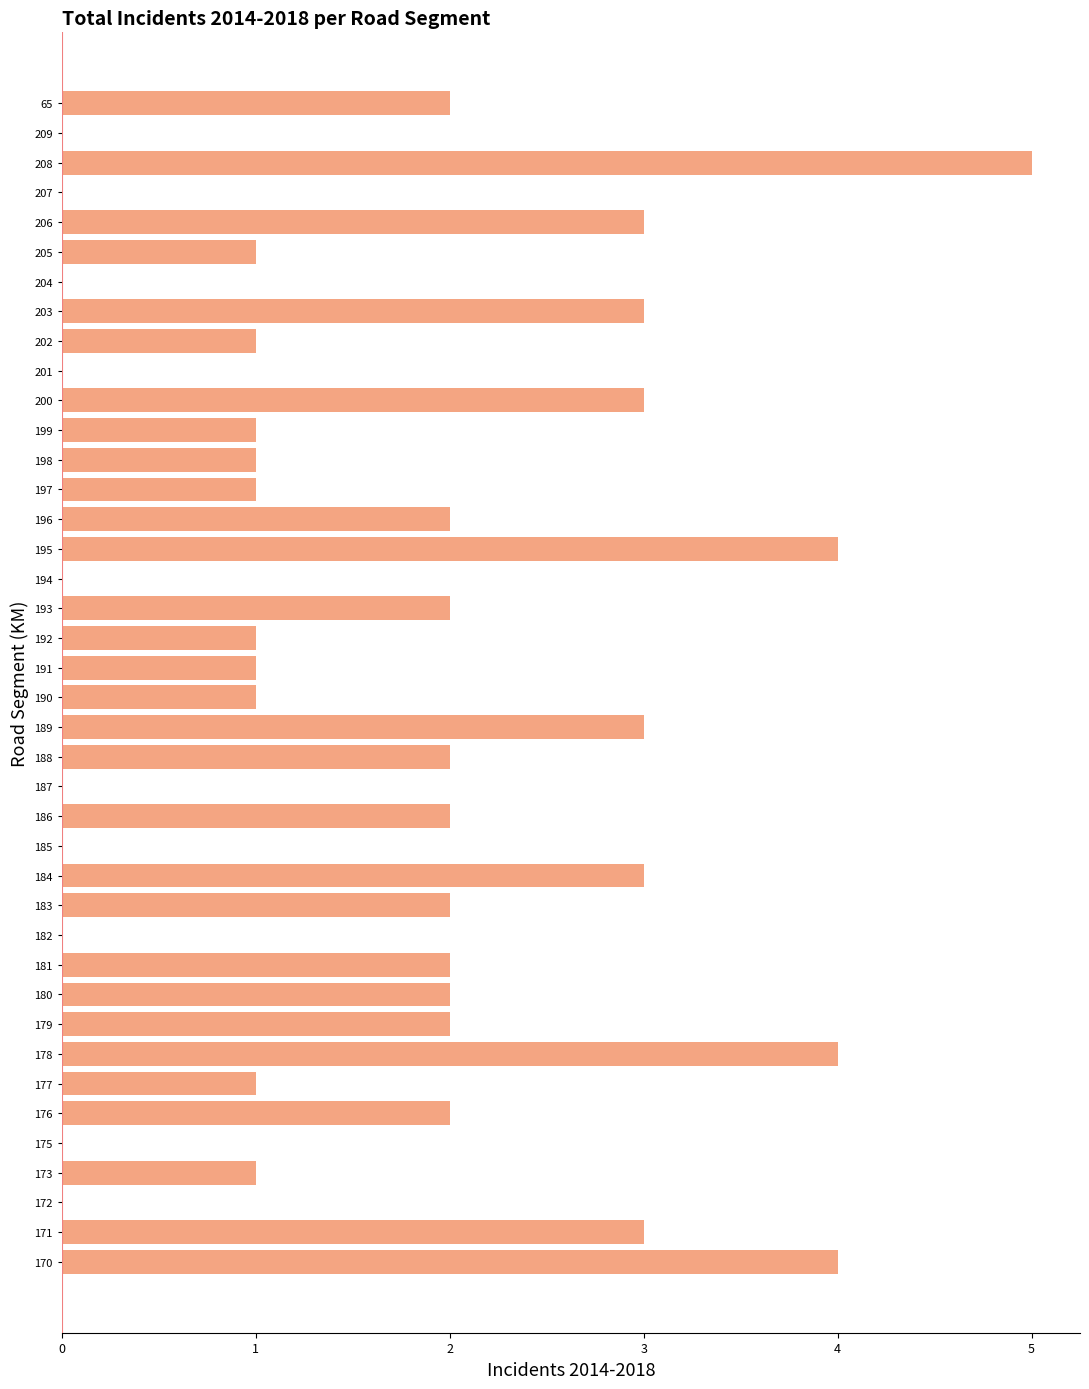

Is it true that the value at 195 is 4?

True